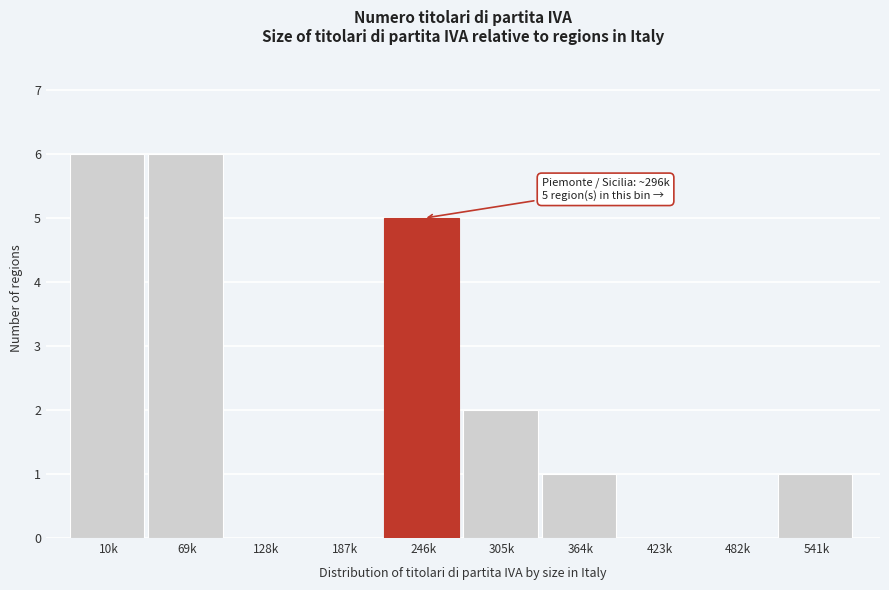

Reading left to right, list all the values displayed in this chart.

10k=6	69k=6	128k=0	187k=0	246k=5	305k=2	364k=1	423k=0	482k=0	541k=1